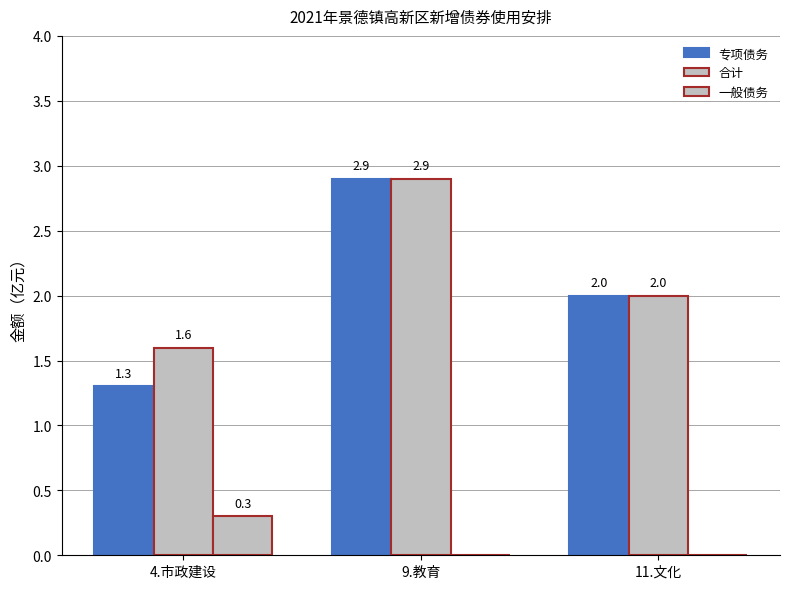

Between 9.教育 and 4.市政建设, which is larger?

9.教育